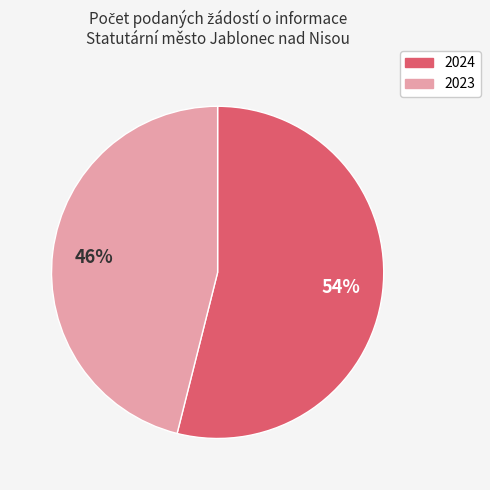

Does any single category account for the majority?

Yes